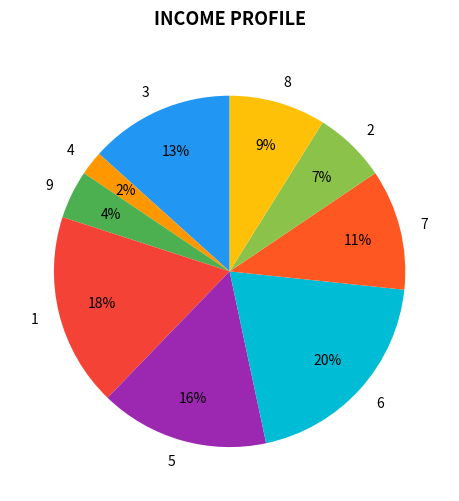

The 9 slice represents 4% of the pie. True or false?

True